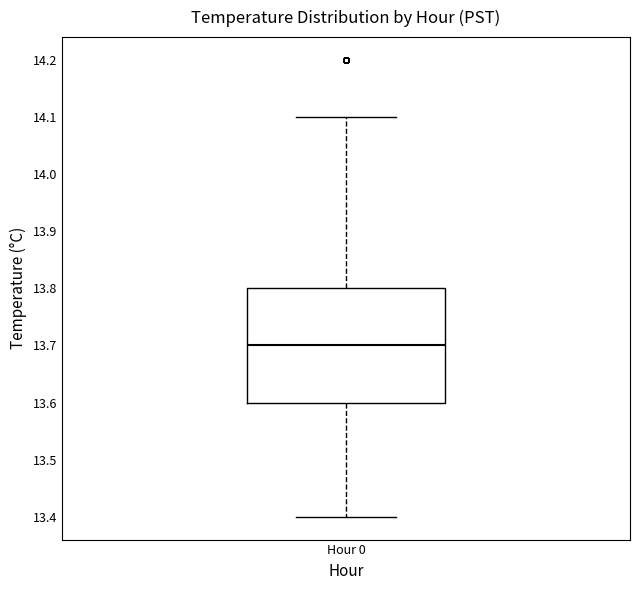

Where is the lower edge of the box for Hour 0 on the y-axis? The values are not printed on the chart, so give them approximately, as read against the axis.

13.6